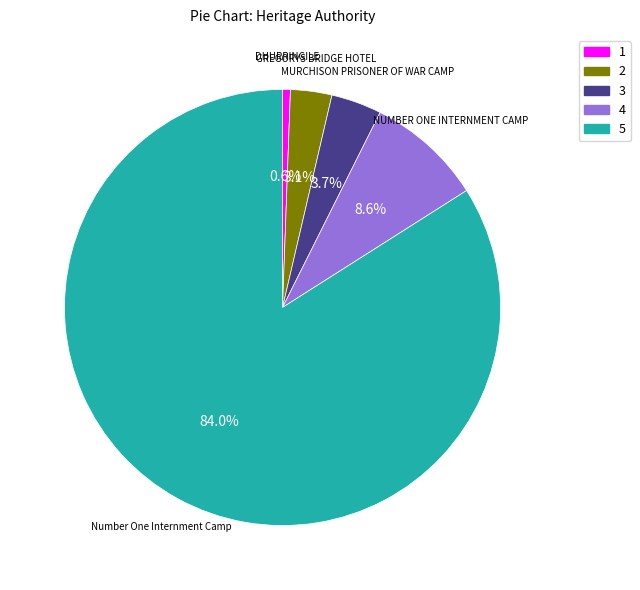

Does any single category account for the majority?

Yes